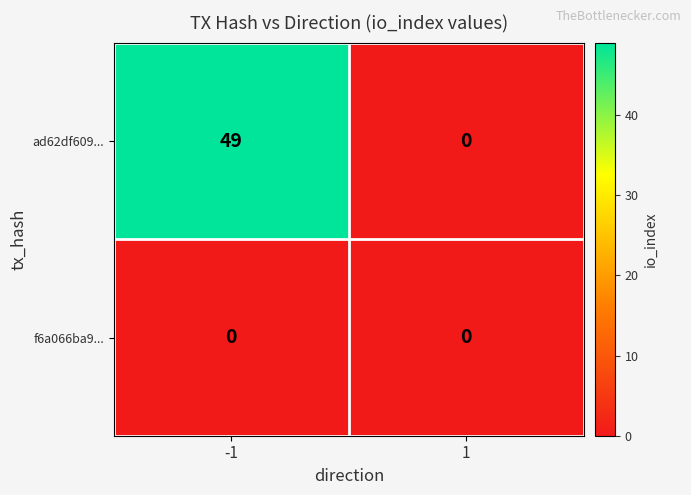

What is the maximum value shown in the chart?

49